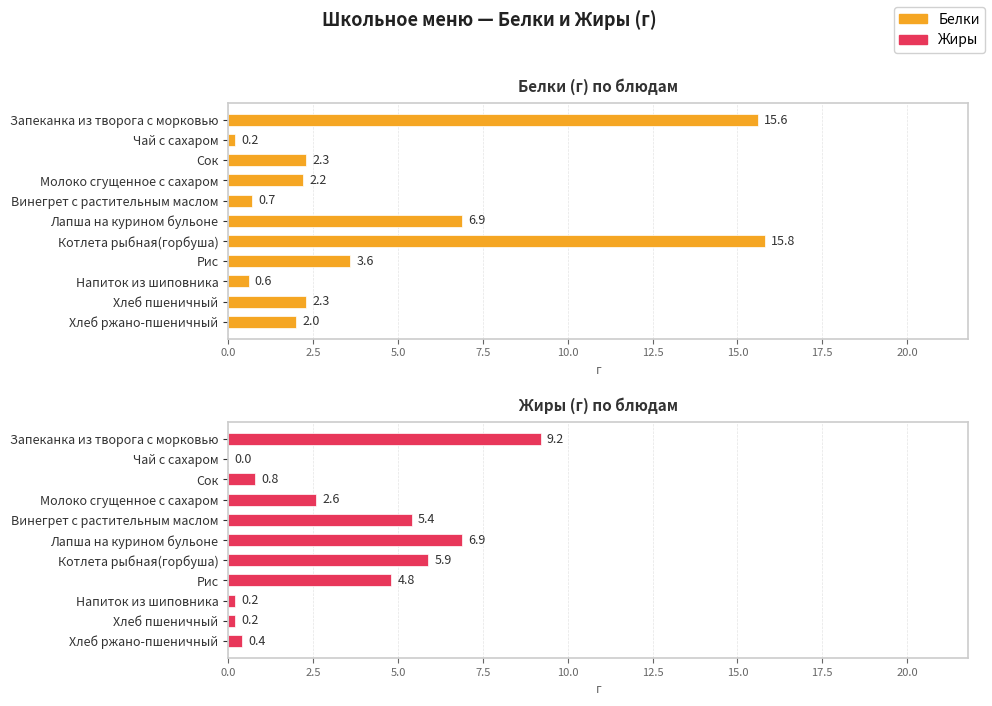

Is the value of Белки at Котлета рыбная(горбуша) greater than the value of Жиры at Молоко сгущенное с сахаром?

Yes